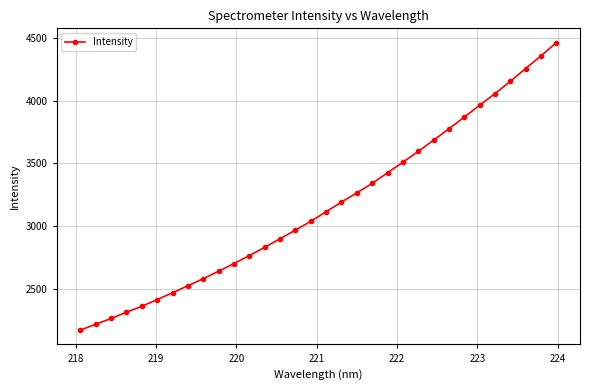

What is the value of the 25th point from the left?

3775.4